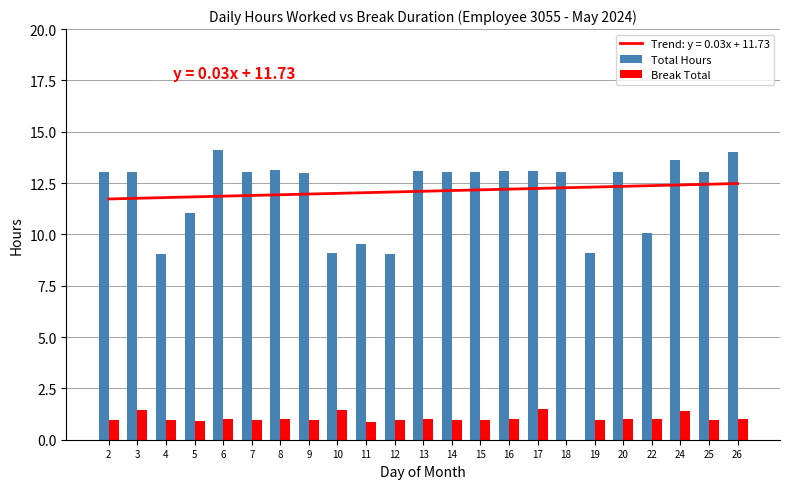

Rank the series by their maximum value, from lowest to highest.

Break Total, Total Hours